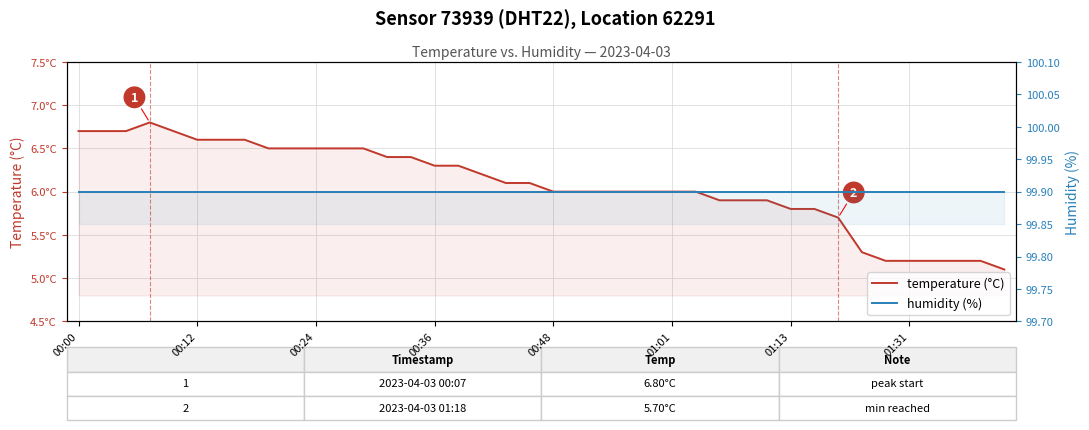

What is the value of the humidity (%) point at the 13th from the left?

99.9